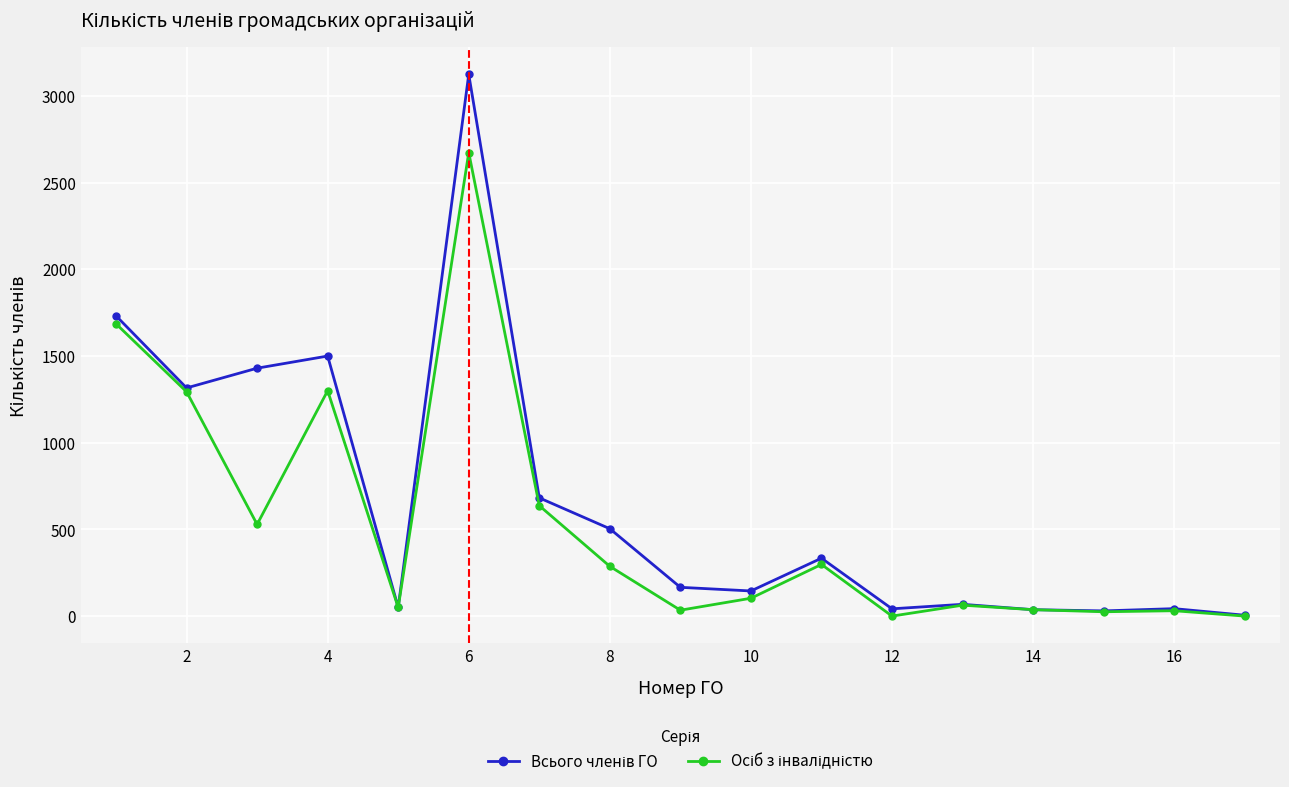

Is this an area chart (filled region under the line)?

No